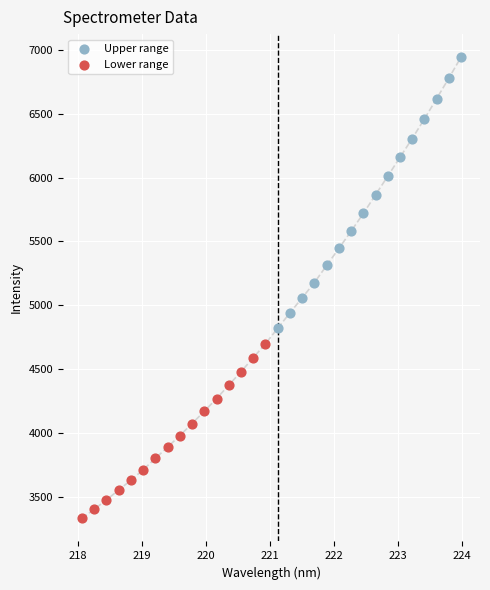

Which series contains the highest Y value?

Upper range